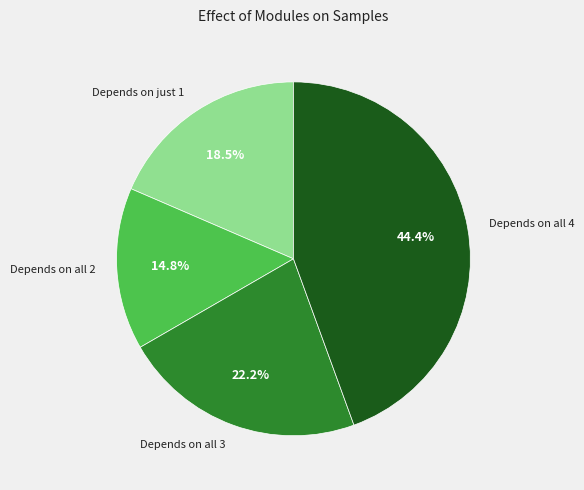

Which slice is the largest?

Depends on all 4